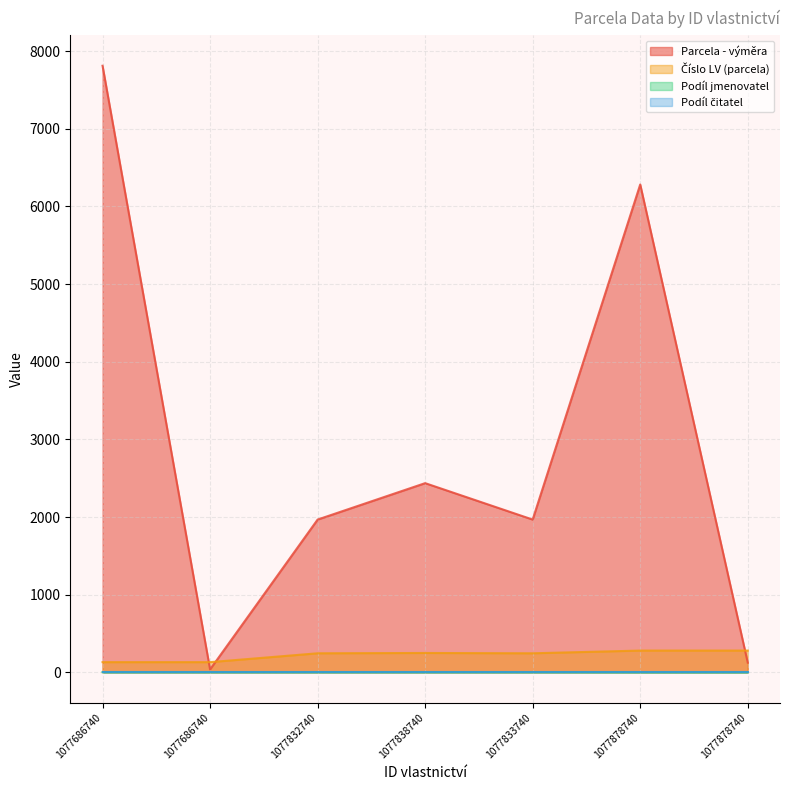

Does the chart display data point markers on the line(s)?

No